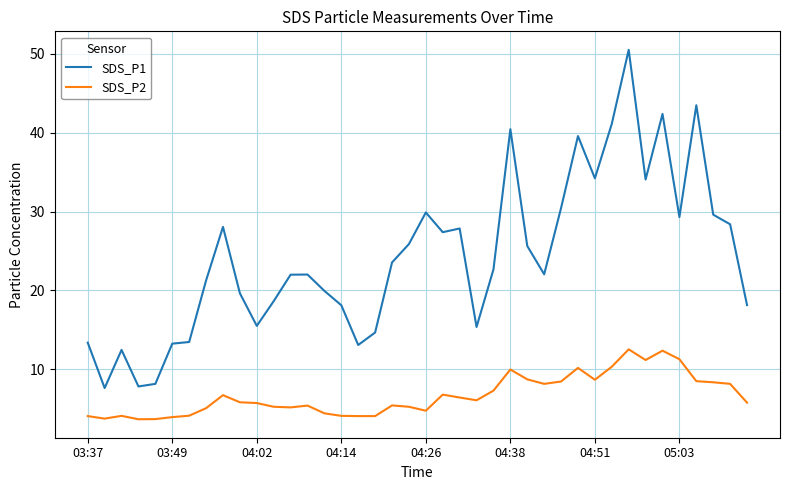

What is the difference between the maximum and minimum values in the SDS_P1 series?

42.8